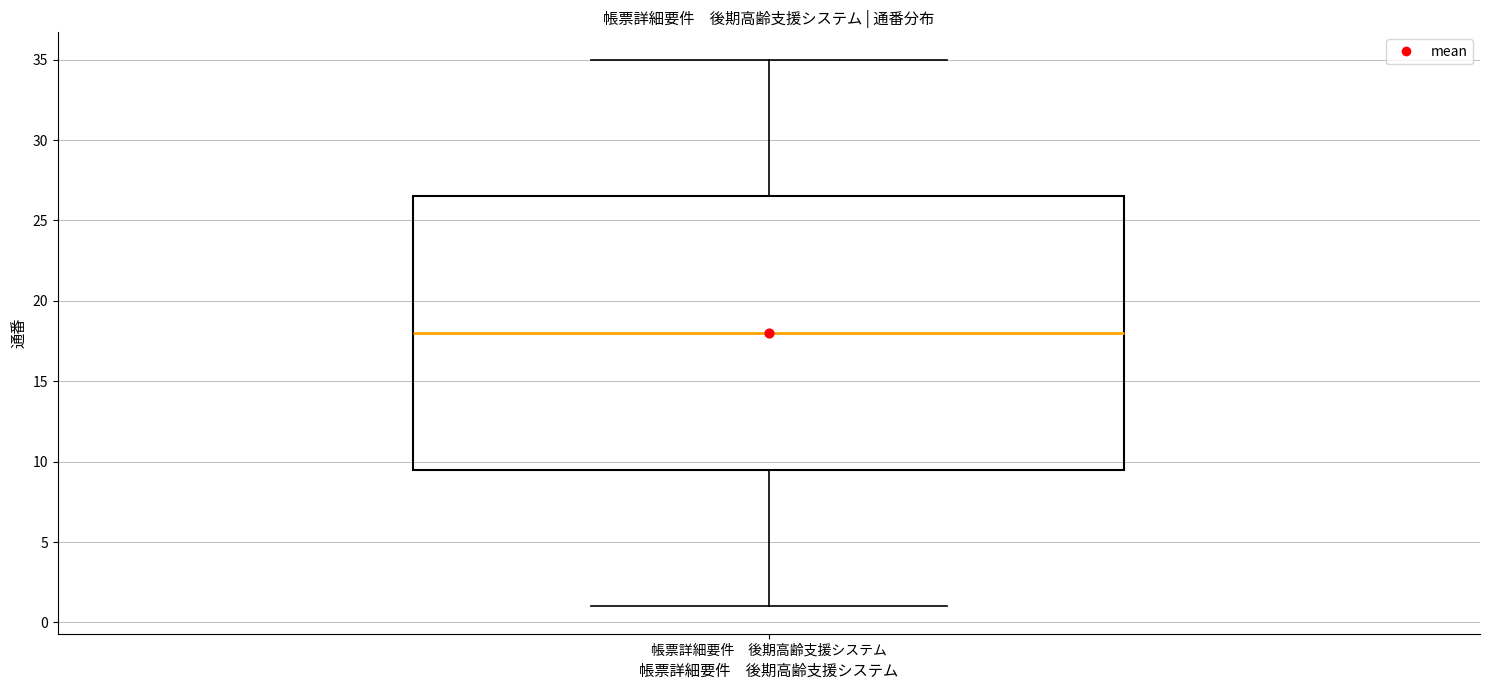

Transcribe this box plot: give where the median line is, the range the box spans, and where the two whiskers end, as read against the y-axis. The values are not printed on the chart, so give them approximately, as read against the axis.

median 18.0, box 9.5 to 26.5, whiskers 1.0 to 35.0